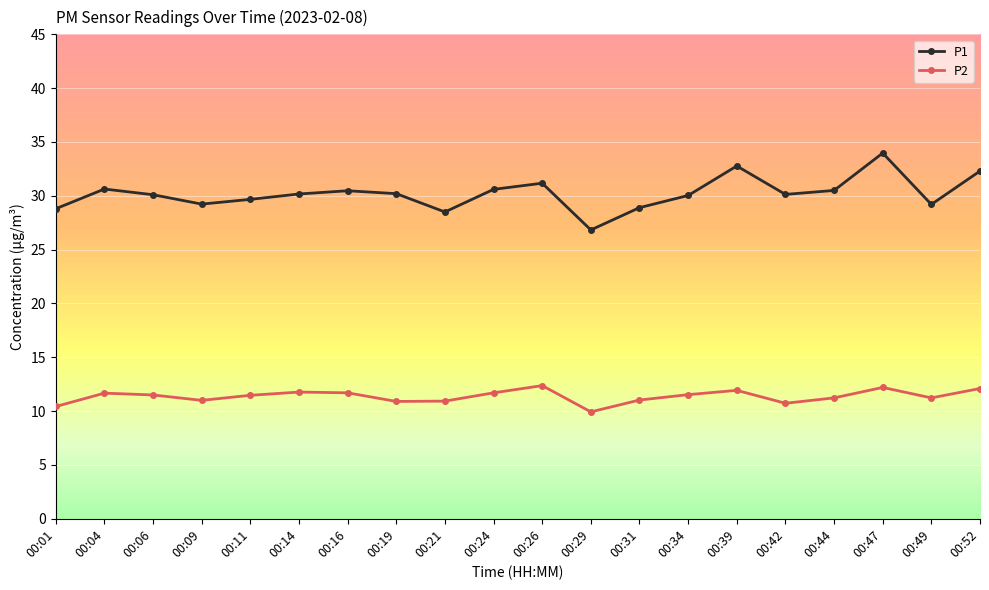

What is the difference between the maximum and minimum values in the P2 series?

2.4